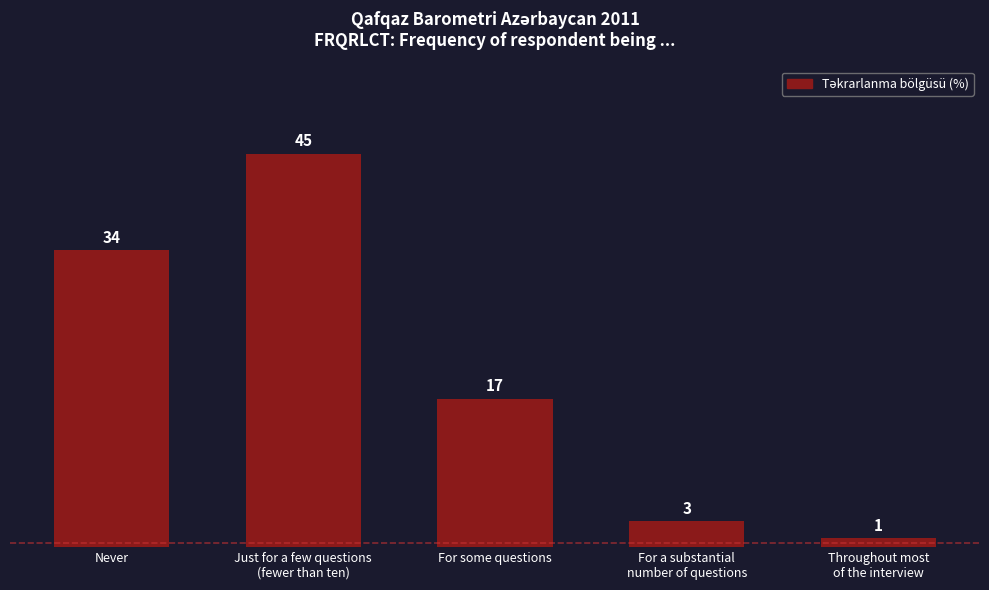

What is the label of the 2nd bar from the right?

For a substantial
number of questions